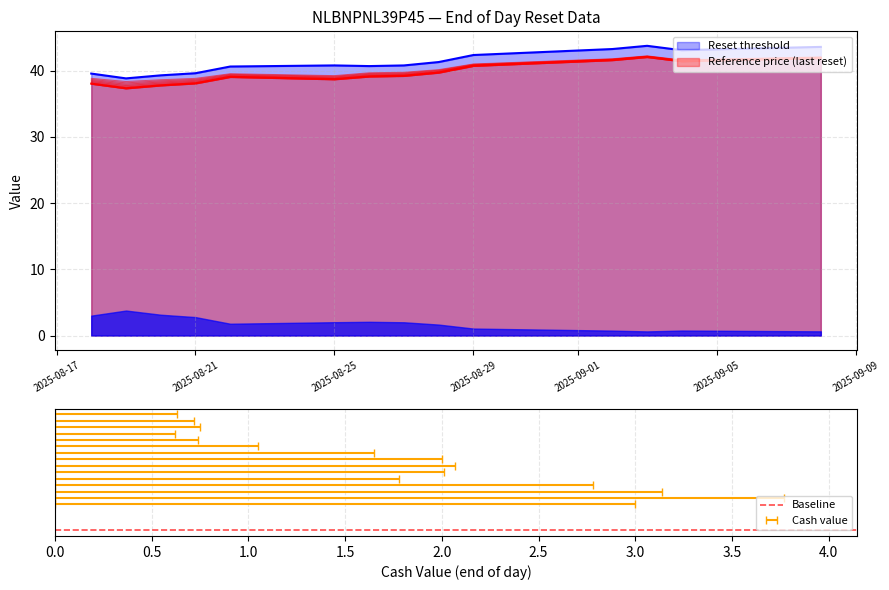

List the series in order of their overall mean, lowest first.

Reference price (last reset), Reset threshold